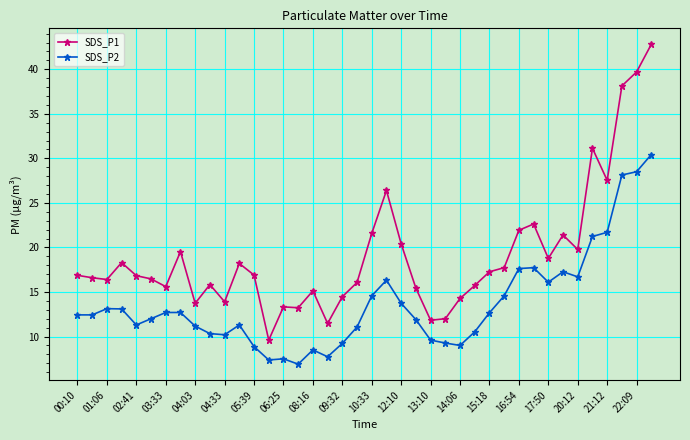

What is the average value of the SDS_P2 series?

13.7